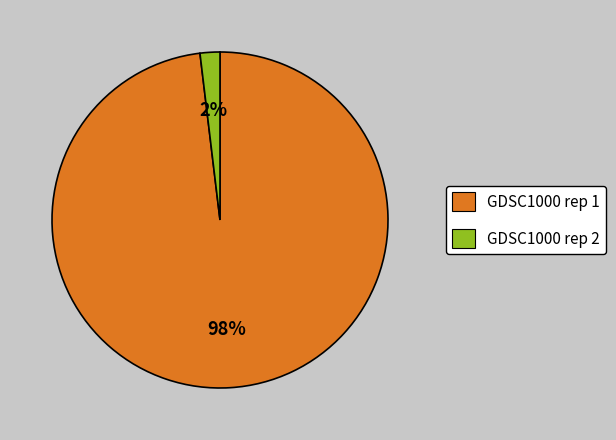

Which category has the biggest portion of the pie?

GDSC1000 rep 1